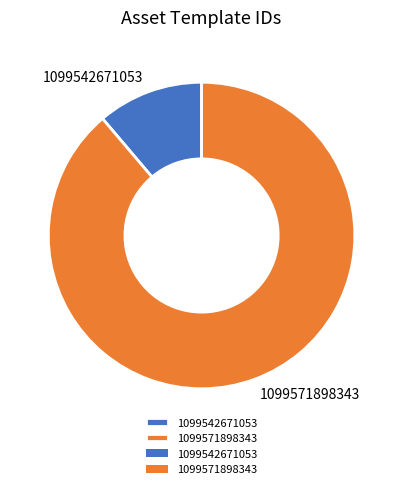

True or false: 1099571898343 accounts for 89% of the total.

True